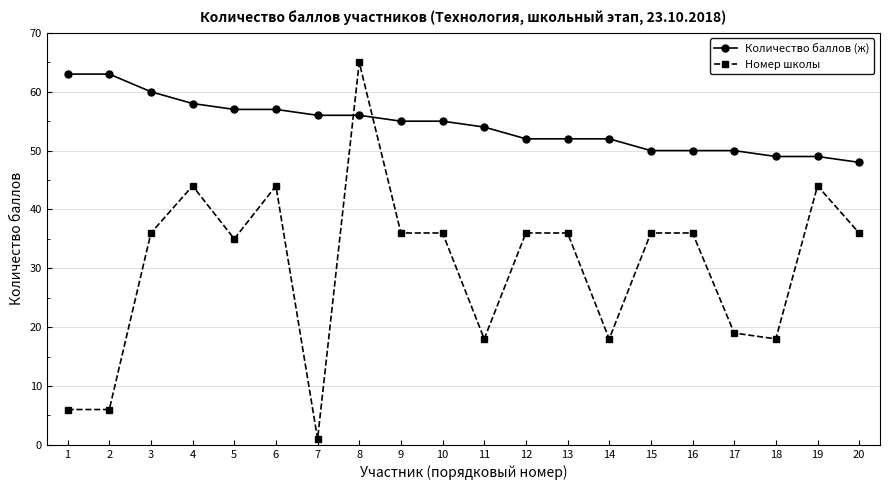

Which series changed the most between 14 and 20?

Номер школы